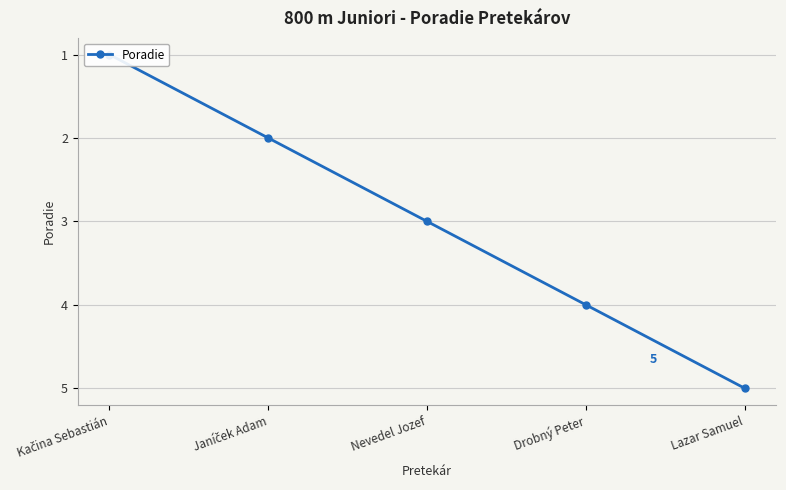

Reading right to left, what are all the values shown in this chart?

Lazar Samuel=5	Drobný Peter=4	Nevedel Jozef=3	Janíček Adam=2	Kačina Sebastián=1